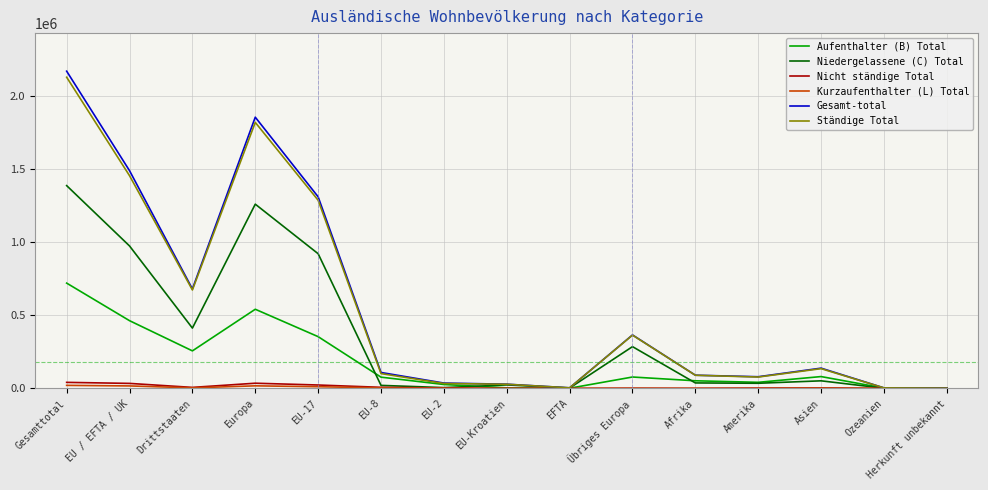

True or false: Gesamt-total has more than 0 interior local peaks.

True